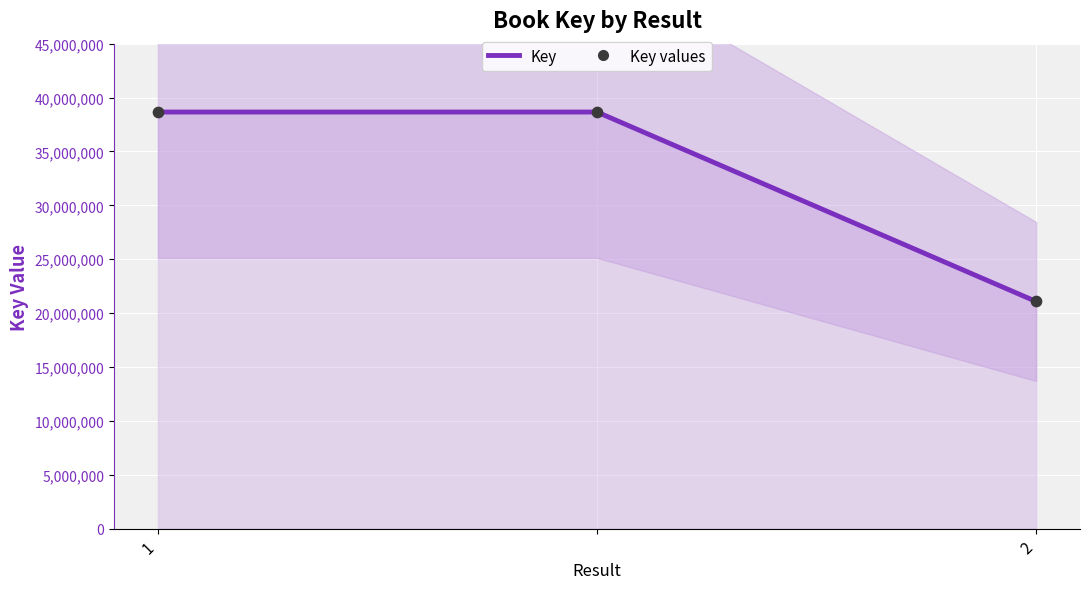

At which category is the sum across all series the highest?

1